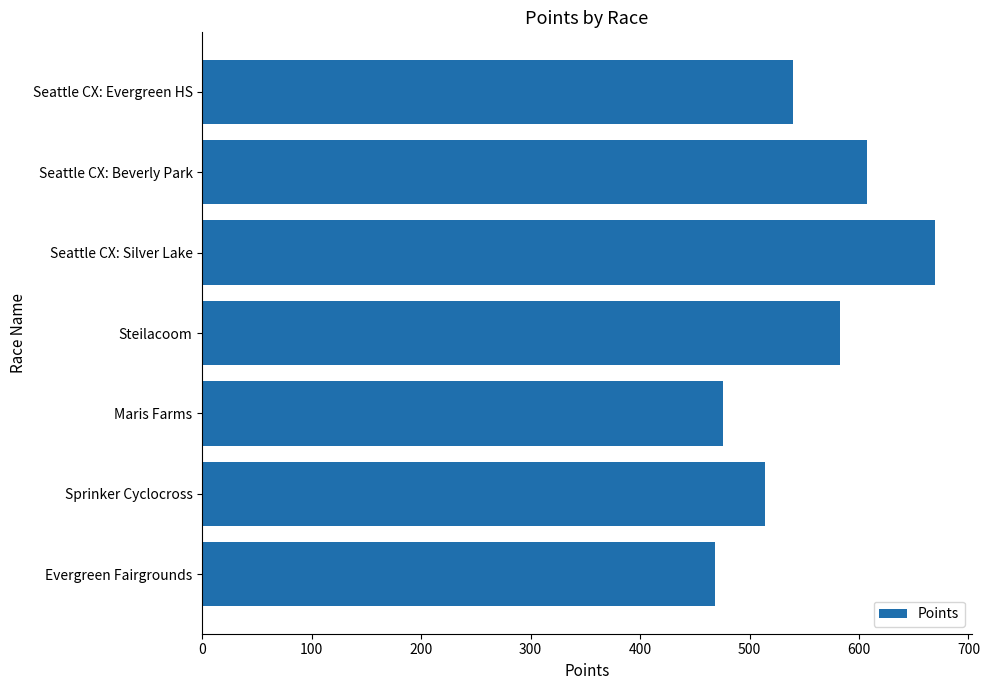

What is the label of the 1st bar from the bottom?

Evergreen Fairgrounds